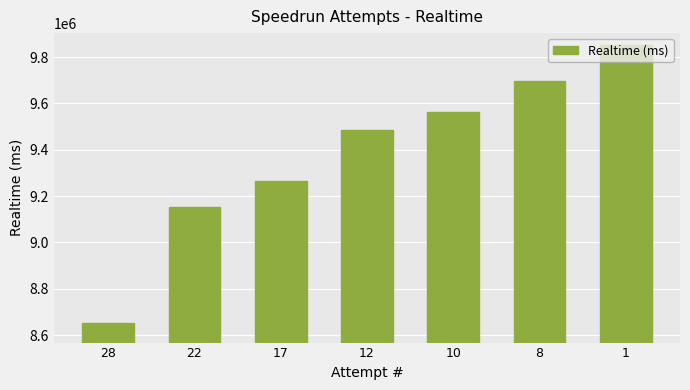

Between 1 and 12, which is larger?

1